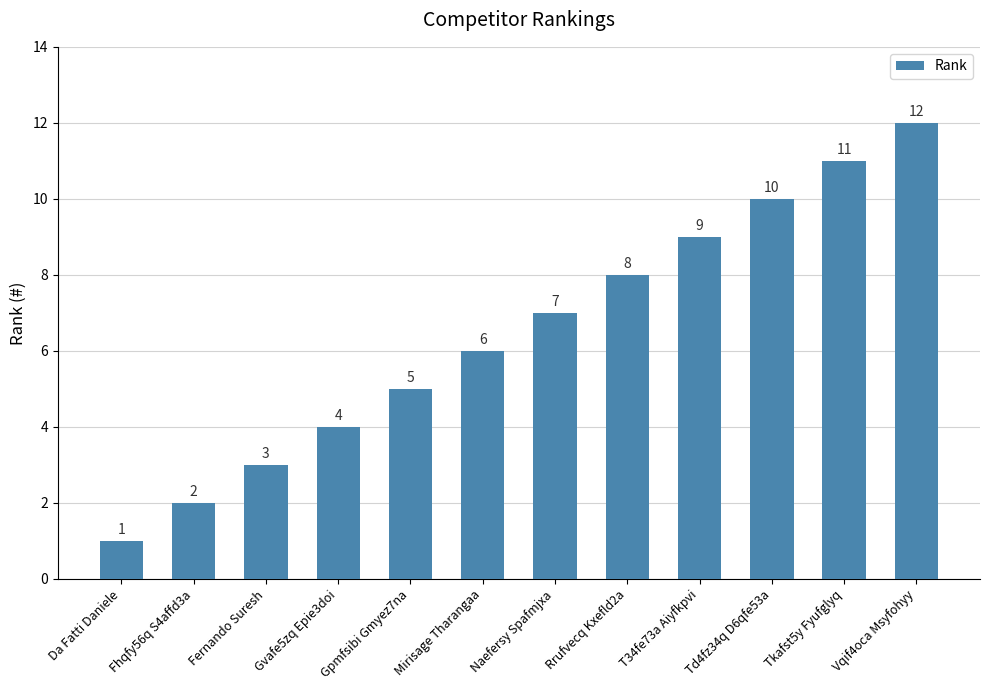

How many values are below 7?

6